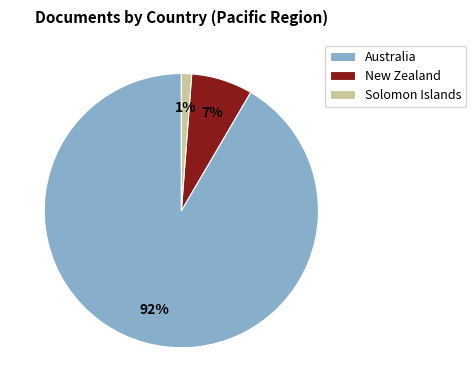

Between Australia and Solomon Islands, which is larger?

Australia